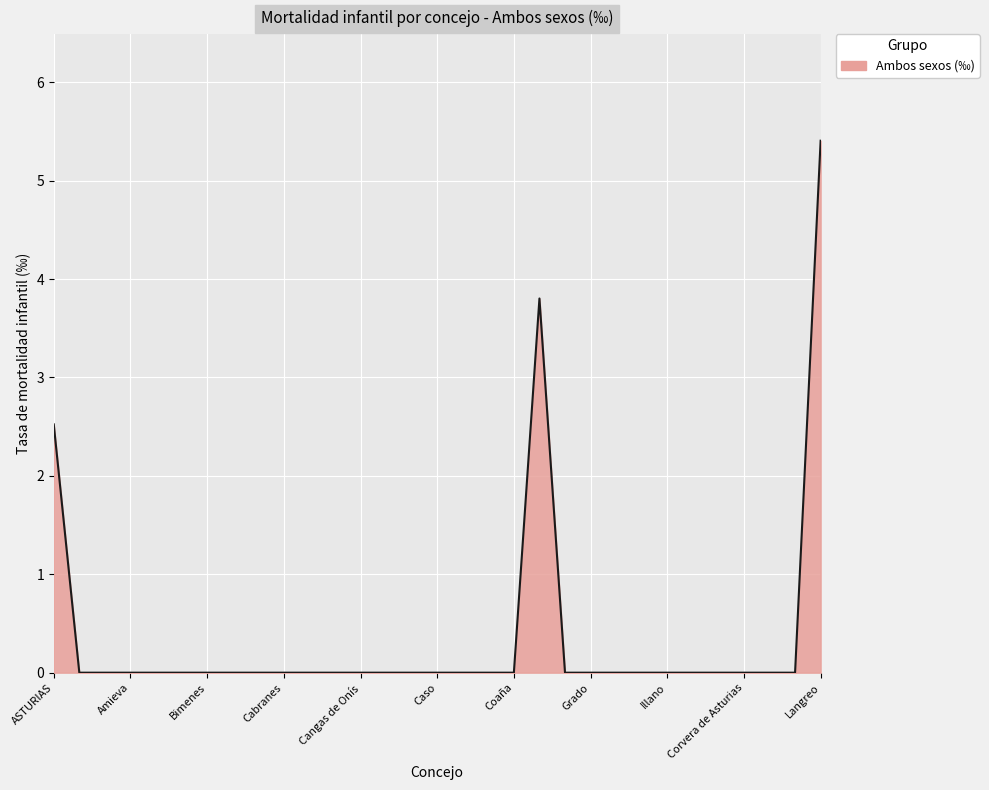

What is the greatest value displayed?

5.4